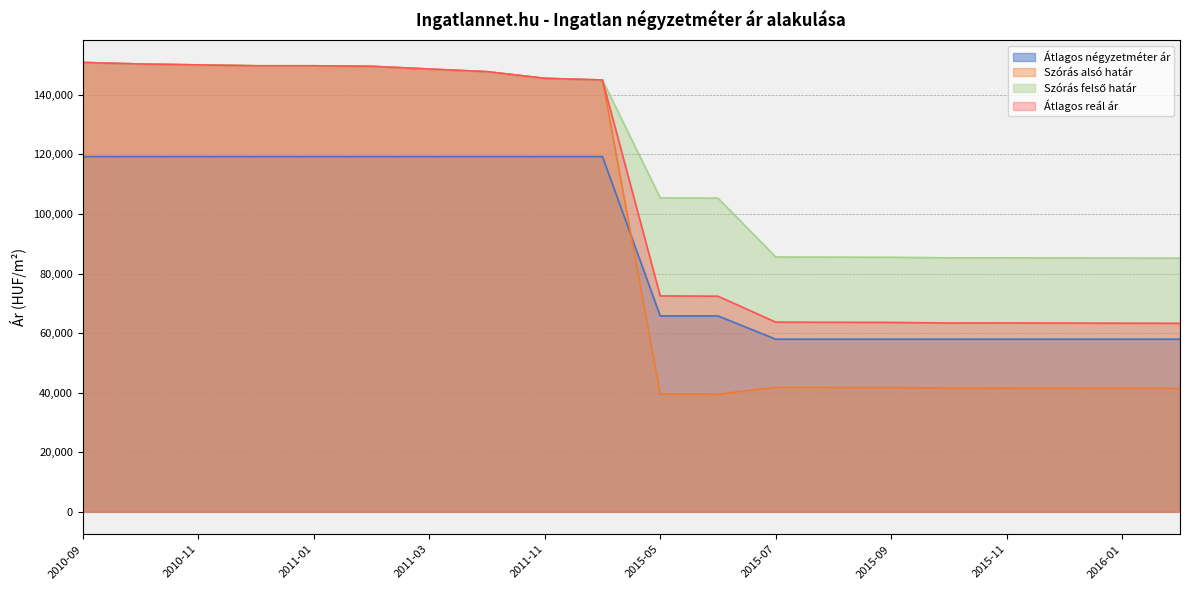

List the series in order of their peak value, lowest first.

Átlagos négyzetméter ár, Szórás alsó határ, Szórás felső határ, Átlagos reál ár